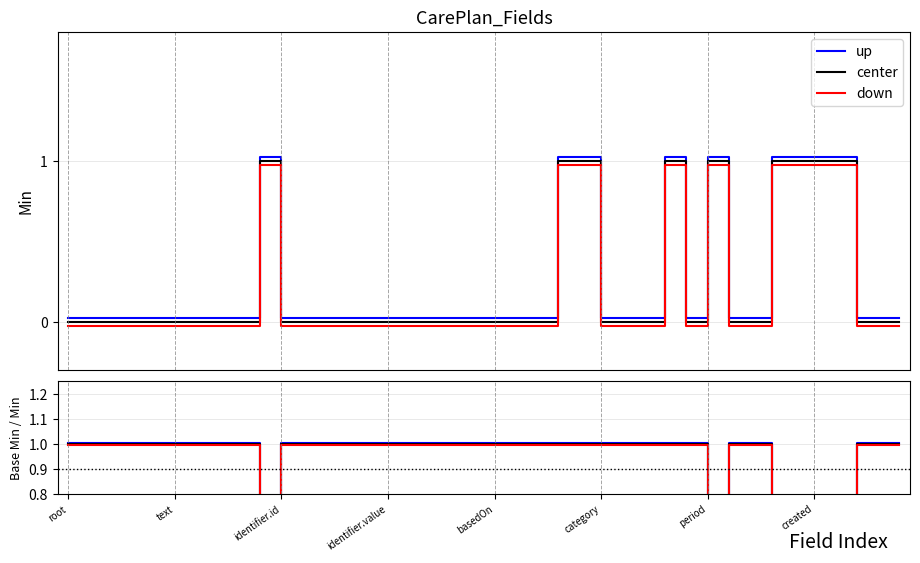

What is the value of the center point at the 7th from the left?

1.0